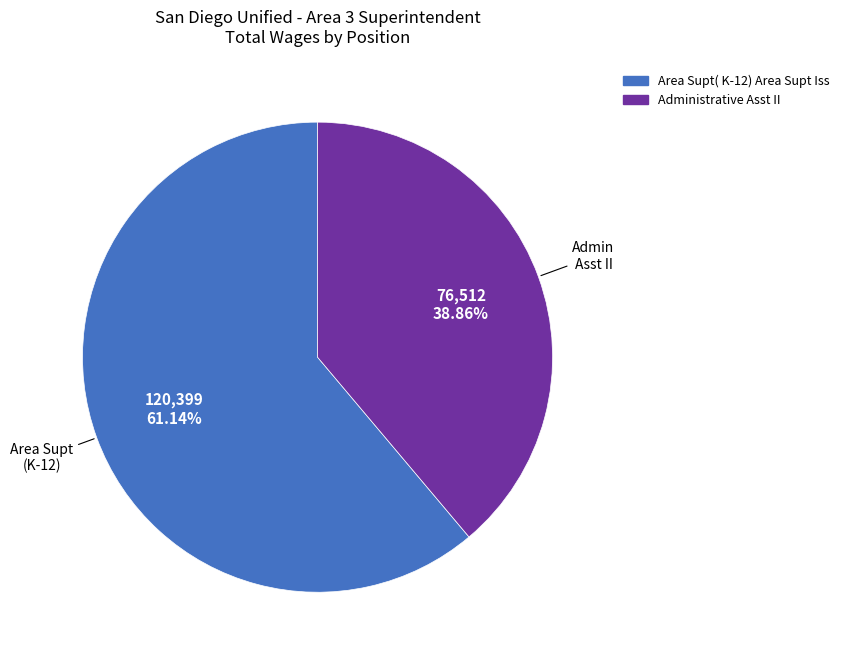

Is there any slice that represents more than half of the pie?

Yes